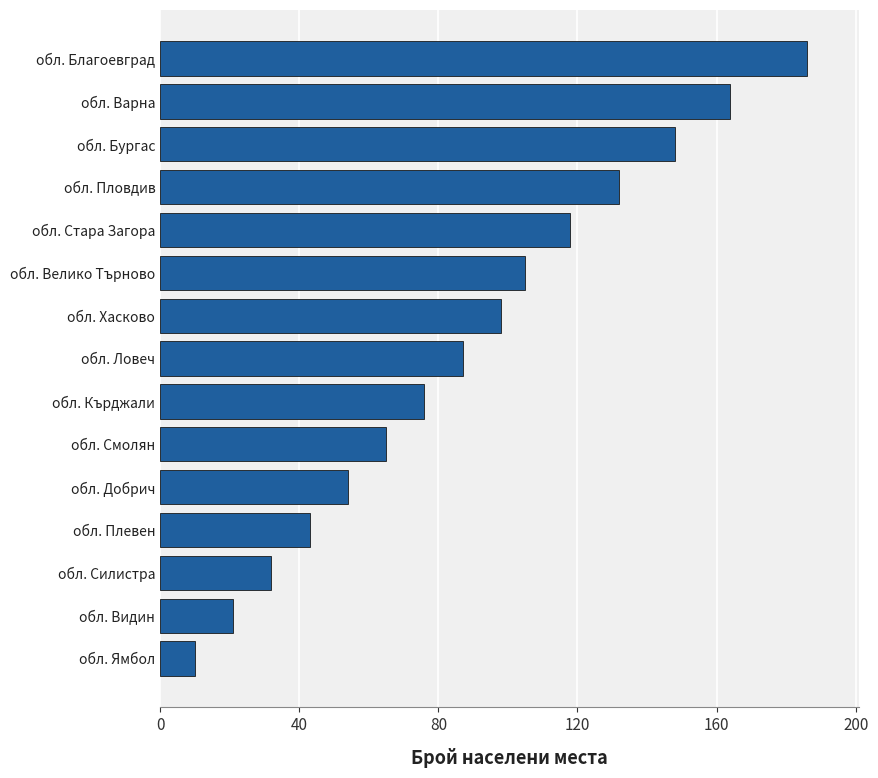

Reading top to bottom, extract all data points from this chart.

186	164	148	132	118	105	98	87	76	65	54	43	32	21	10